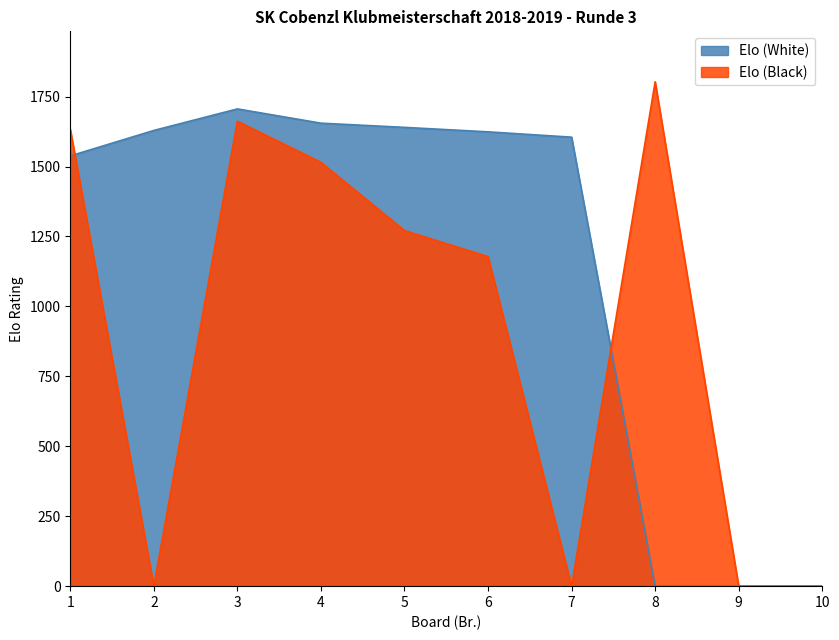

What is the difference between the maximum and second lowest values in the Elo (Black) series?

1803